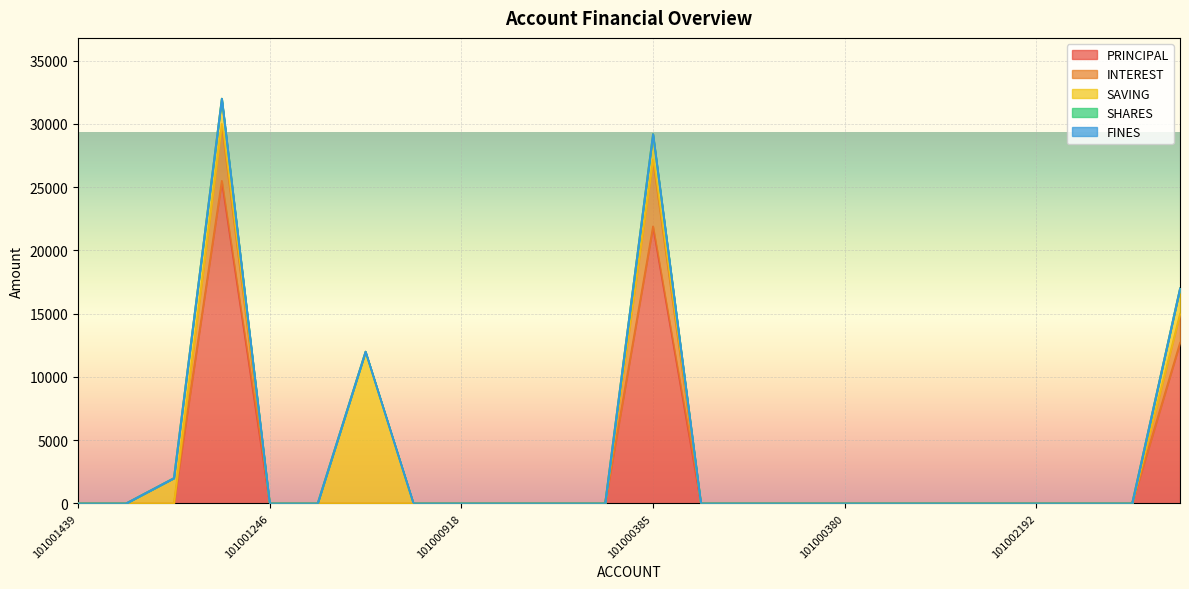

How many lines are shown in the chart?

5